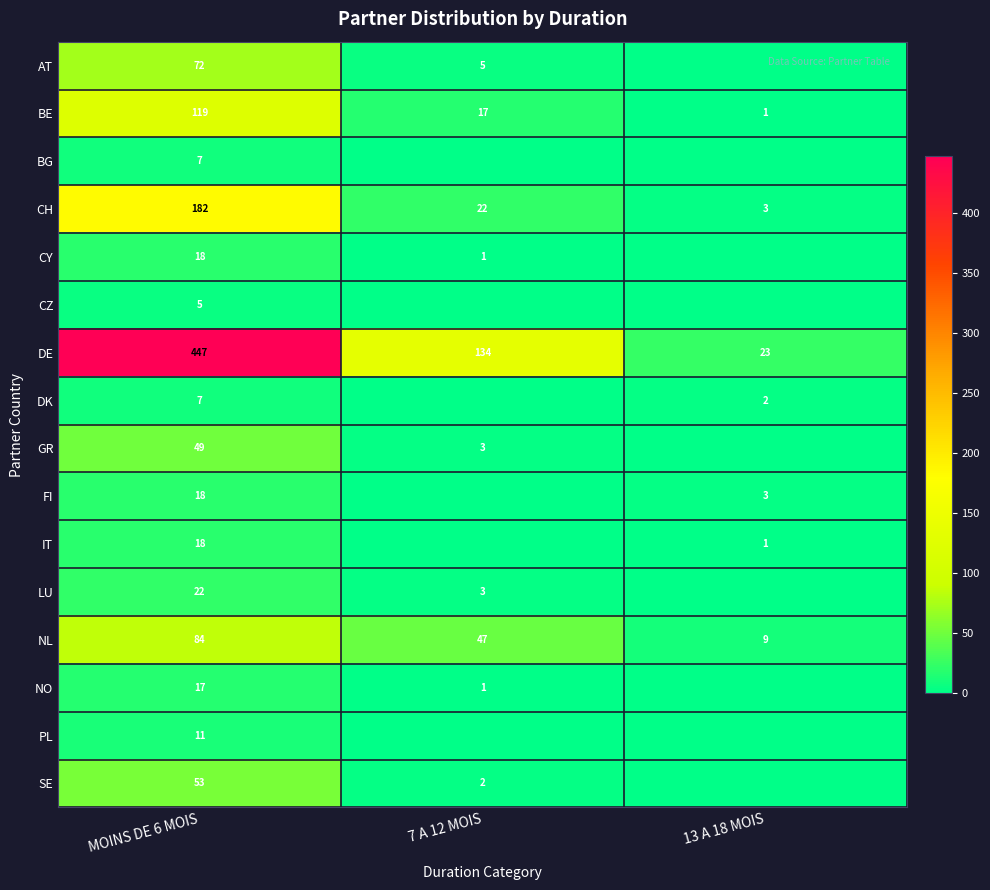

What is the difference between the NL values at 7 A 12 MOIS and 13 A 18 MOIS?

38